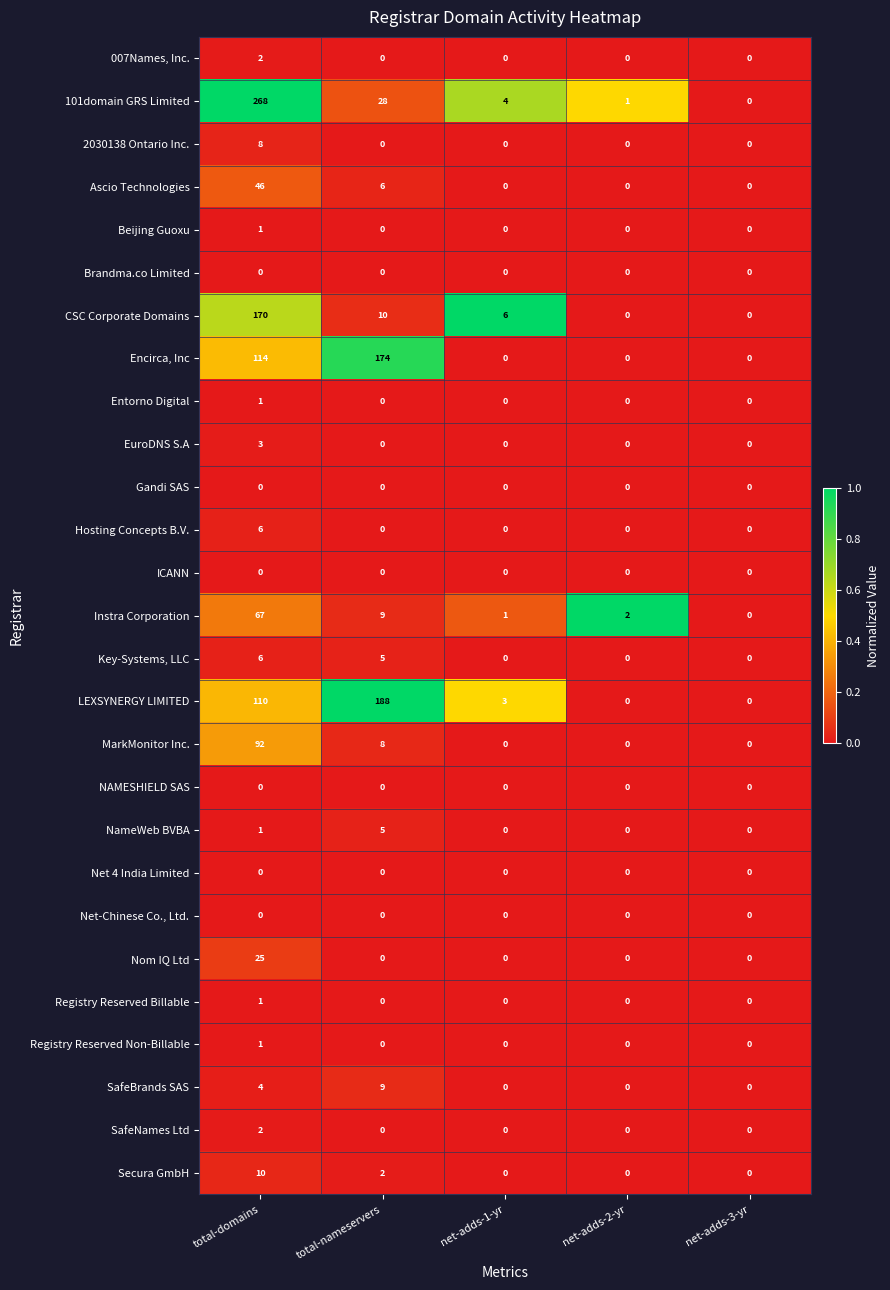

Which series has the largest range (max minus min)?

101domain GRS Limited